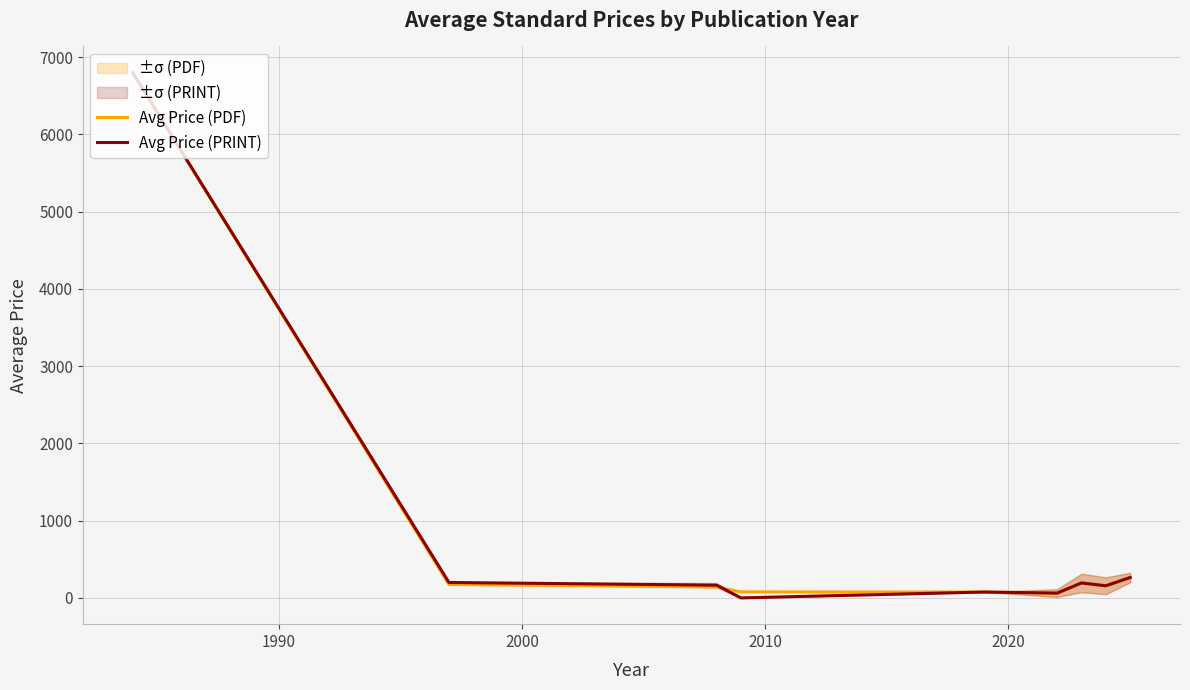

Is this an area chart (filled region under the line)?

No